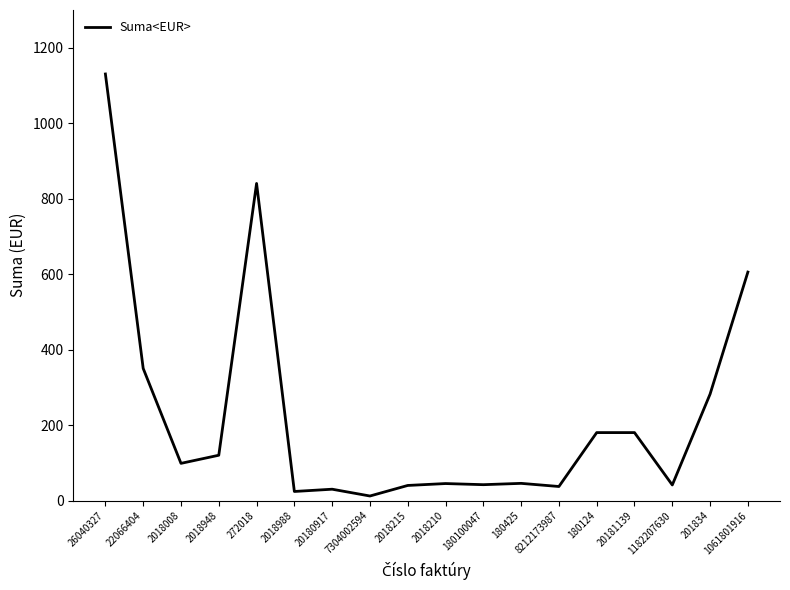

What is the difference between the values at 7304002594 and 180124?

168.0